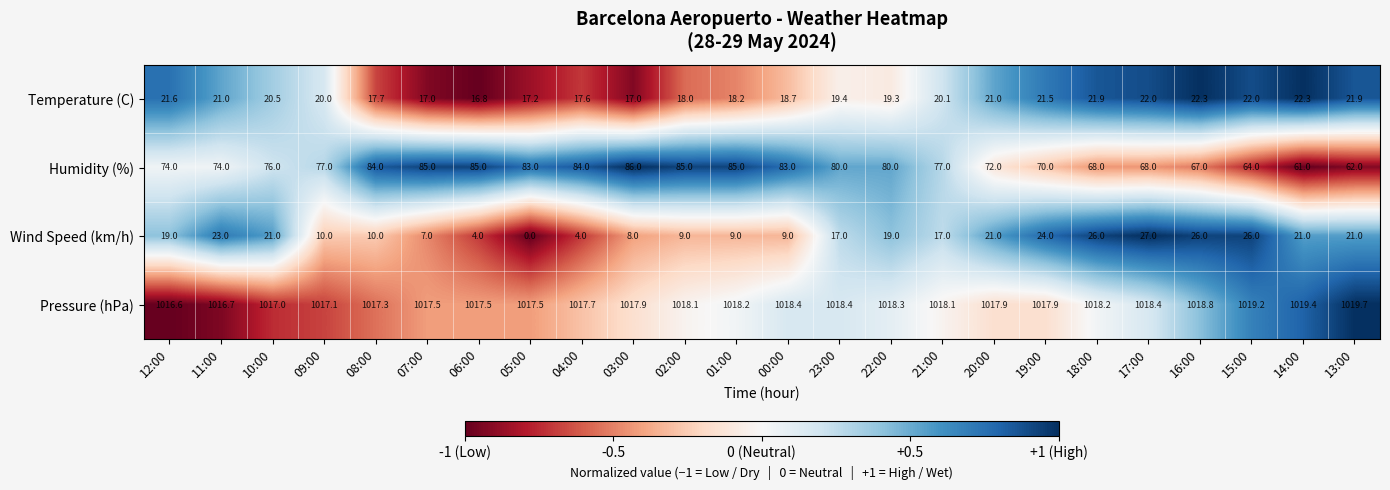

True or false: Humidity (%) has a value of 87.9 at 13:00.

False